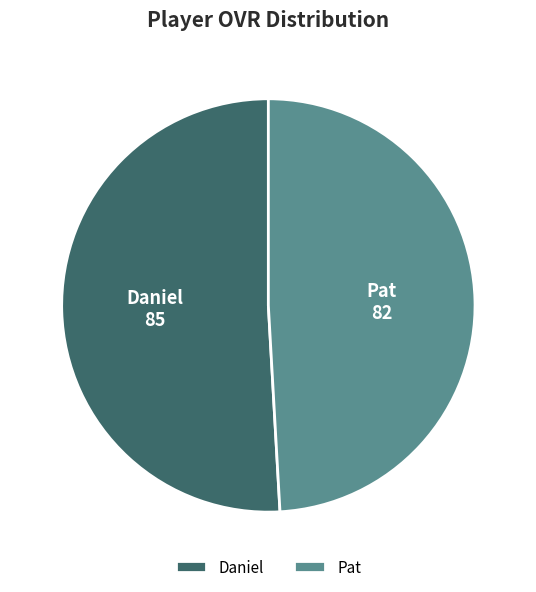

Does Pat account for over 50% of the chart?

No